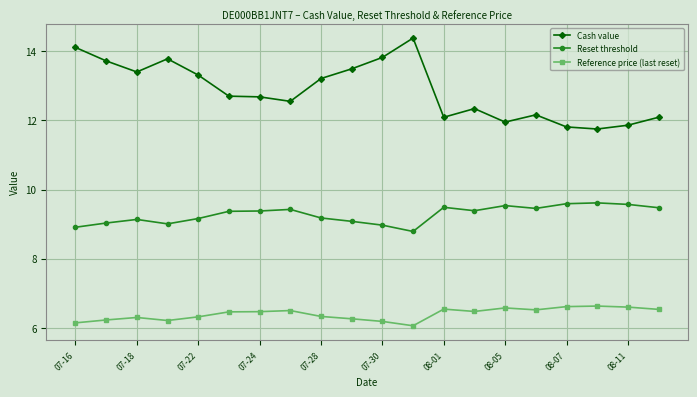

Which series has the widest spread of values?

Cash value